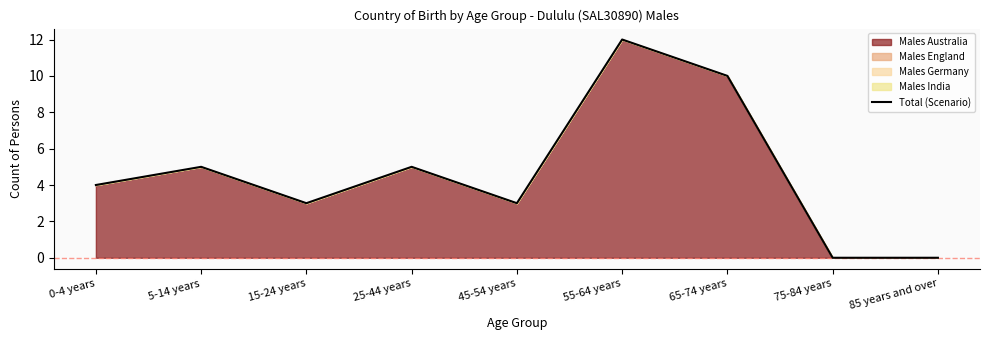

How many data points does each series have?

9